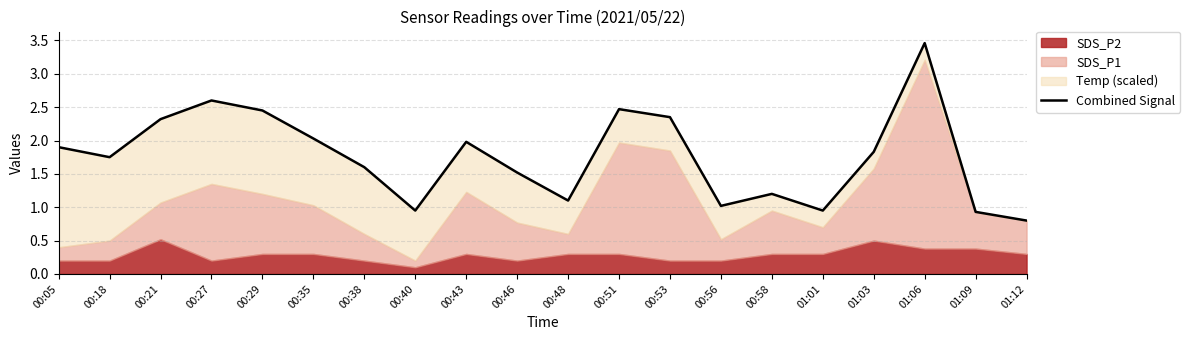

Where is the first local maximum?

00:27